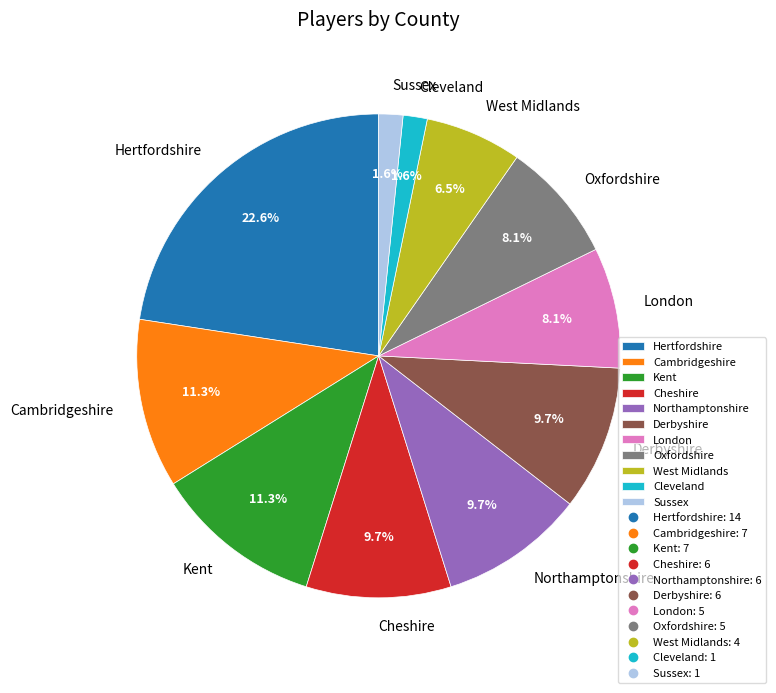

Is the sum of Sussex and Oxfordshire greater than half?

No